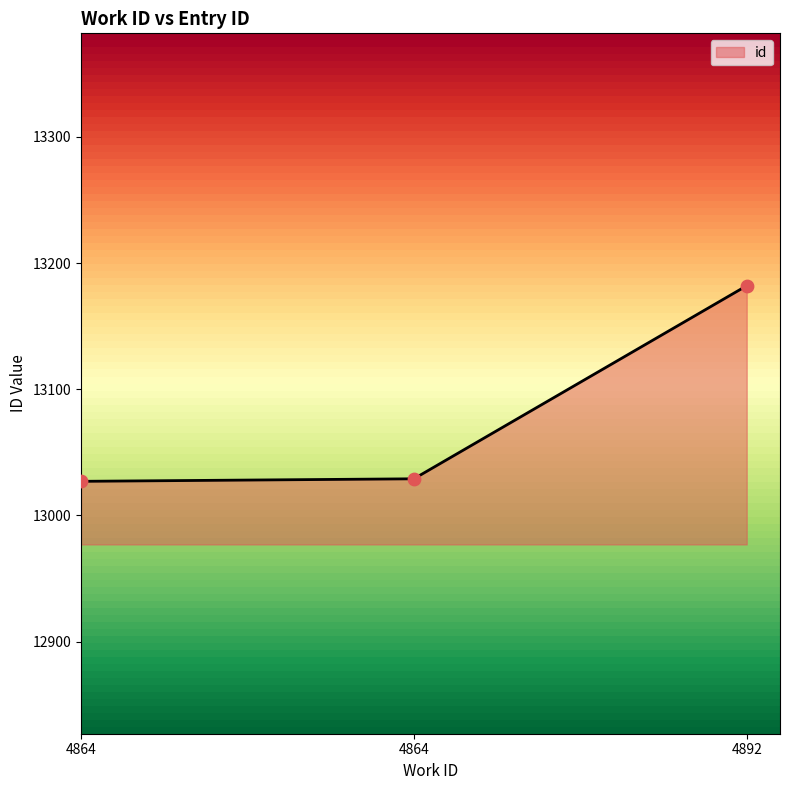

How many lines are shown in the chart?

1